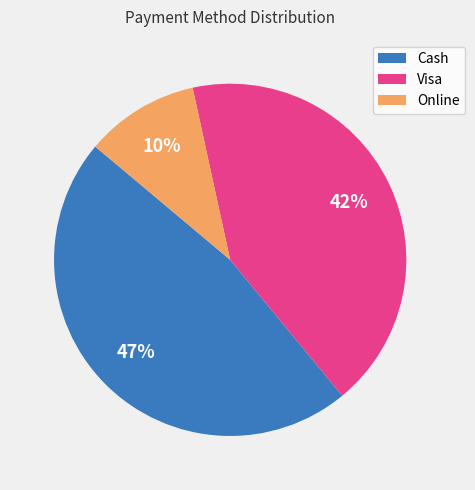

To the nearest percent, what is the difference between the largest and smallest slice percentages?

37%